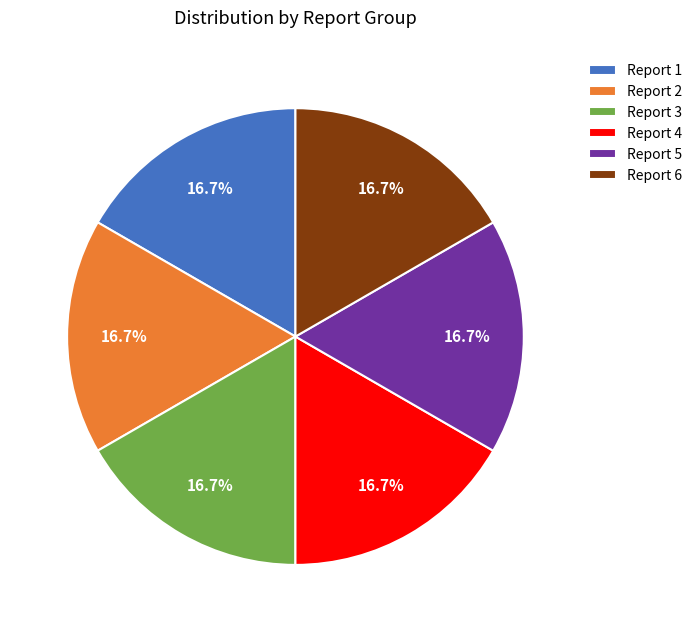

Combined, do Report 4 and Report 6 account for over 50%?

No